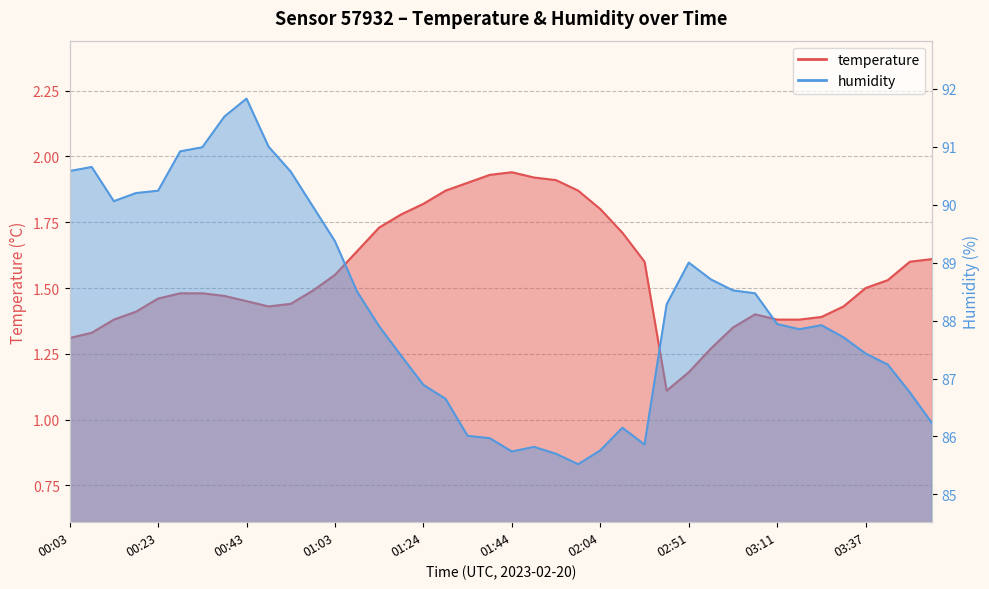

Between 00:08 and 00:33, which series saw the biggest shift?

humidity